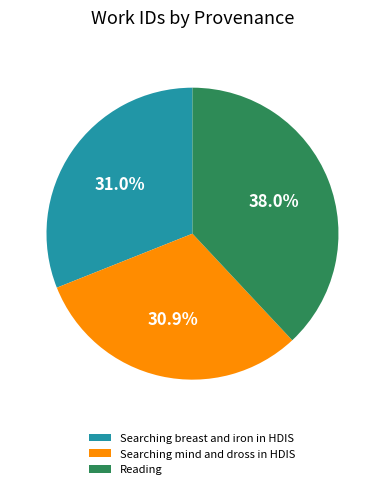

Do Reading and Searching mind and dross in HDIS together represent more than half of the pie?

Yes